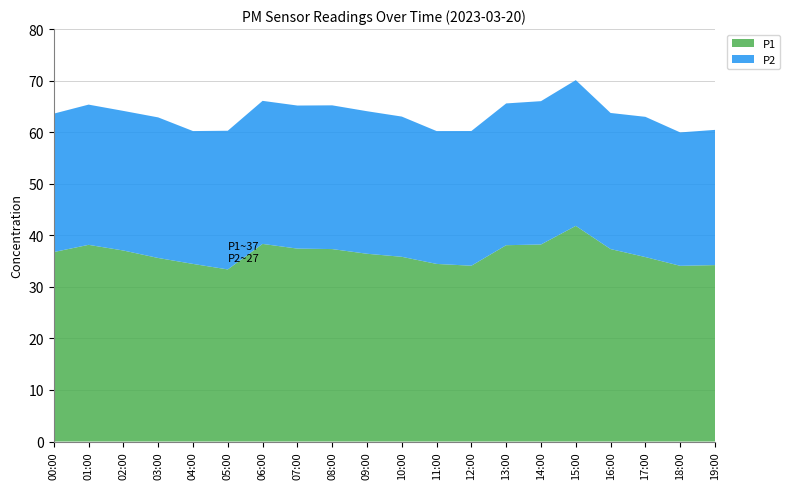

Reading left to right, extract all data points from this chart.

P1: 00:00=36.8	01:00=38.1	02:00=37.0	03:00=35.6	04:00=34.5	05:00=33.4	06:00=38.3	07:00=37.4	08:00=37.3	09:00=36.4	10:00=35.8	11:00=34.5	12:00=34.1	13:00=38.1	14:00=38.2	15:00=41.8	16:00=37.3	17:00=35.8	18:00=34.1	19:00=34.2
P2: 00:00=26.9	01:00=27.2	02:00=27.1	03:00=27.3	04:00=25.8	05:00=26.9	06:00=27.8	07:00=27.8	08:00=27.9	09:00=27.6	10:00=27.2	11:00=25.8	12:00=26.1	13:00=27.5	14:00=27.8	15:00=28.3	16:00=26.4	17:00=27.2	18:00=25.9	19:00=26.2